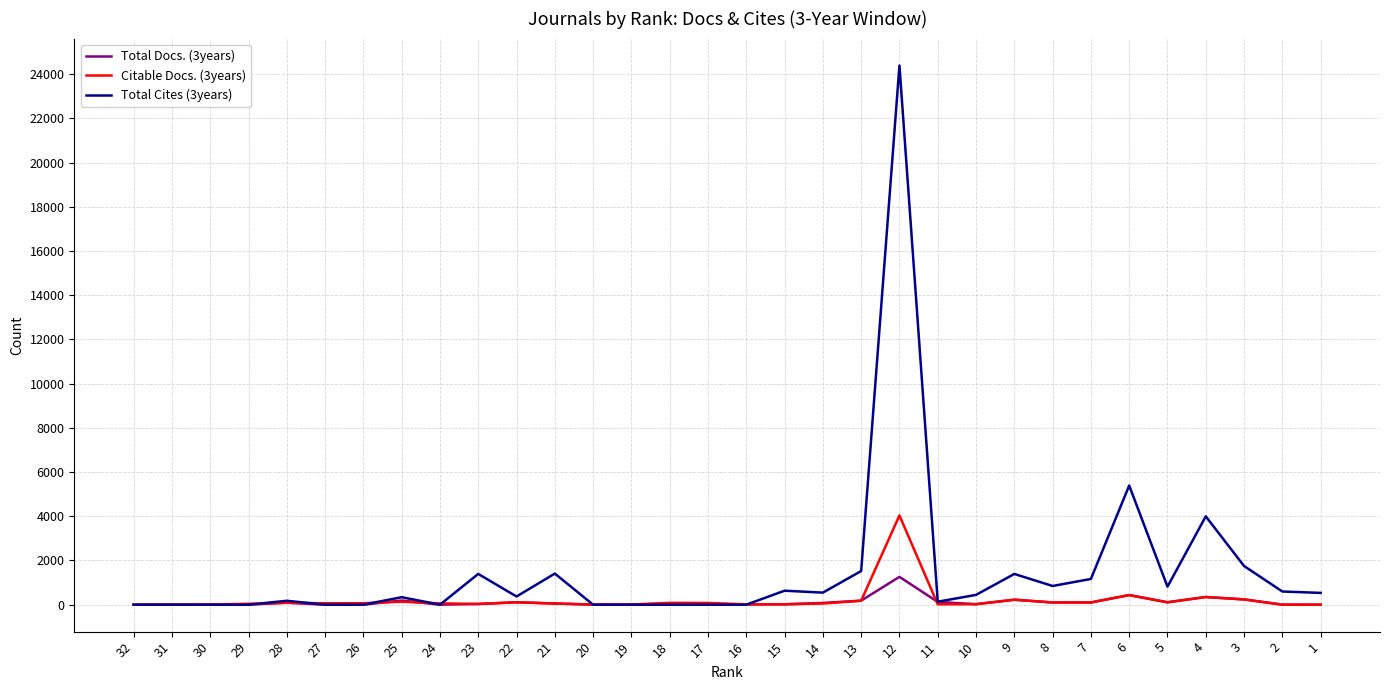

What is the average value of the Total Docs. (3years) series?

116